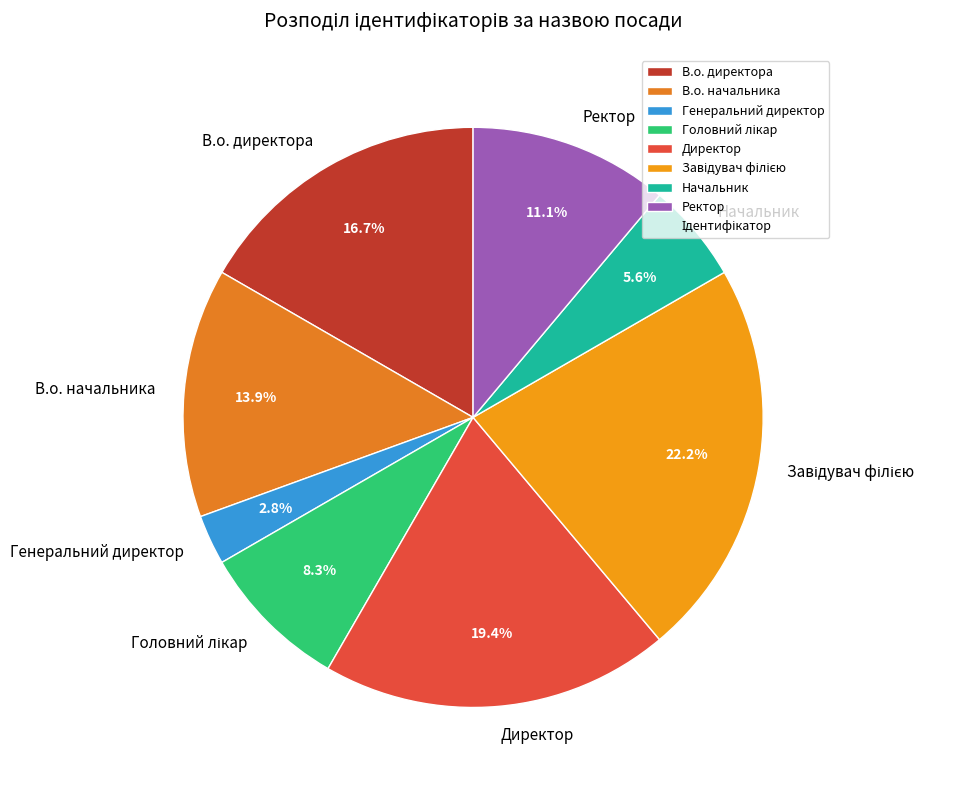

Which has a higher value, В.о. директора or Генеральний директор?

В.о. директора